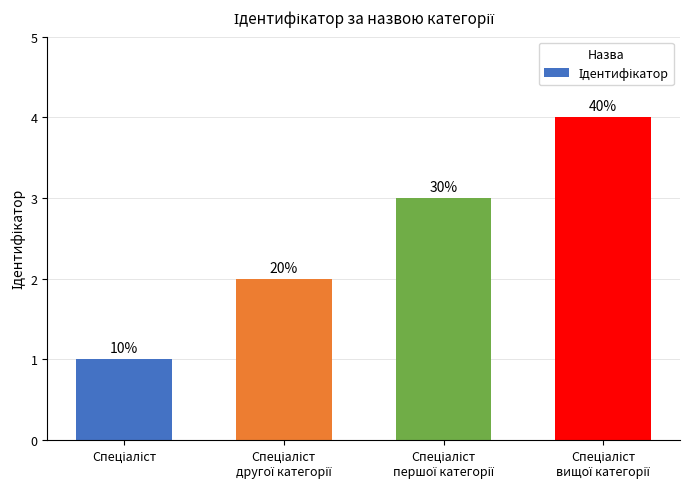

Between Спеціаліст
вищої категорії and Спеціаліст
першої категорії, which is larger?

Спеціаліст
вищої категорії